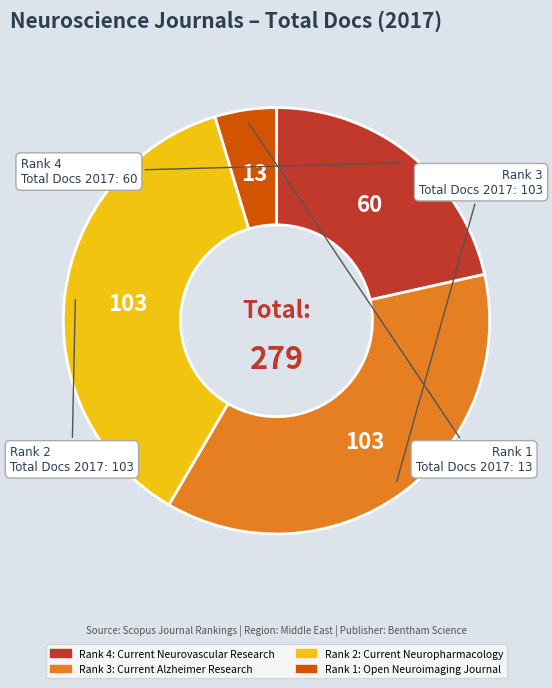

Is there any slice that represents more than half of the pie?

No